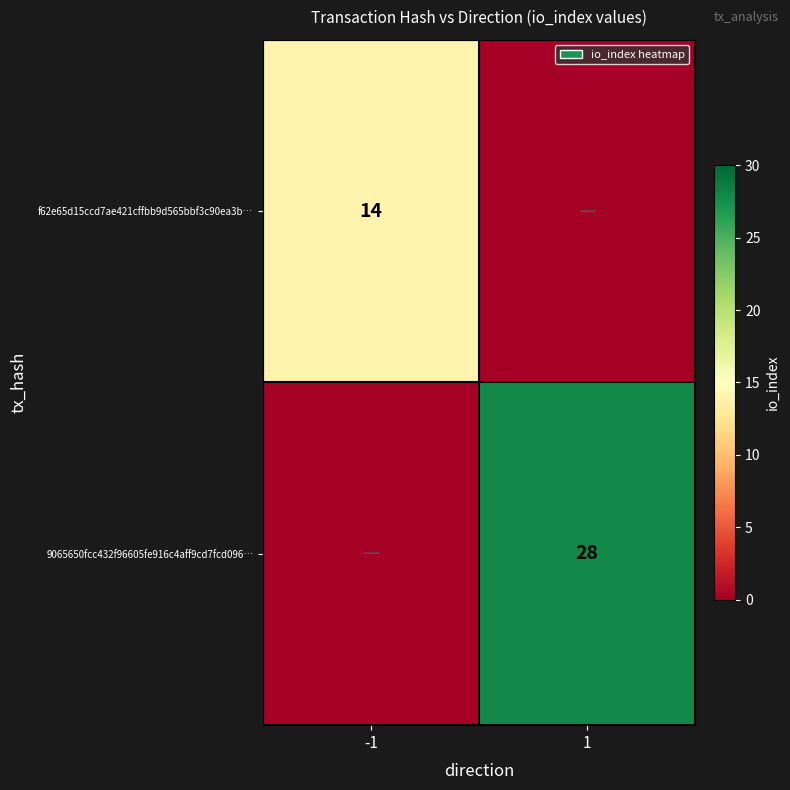

The value of f62e65d15ccd7ae421cffbb9d565bbf3c90ea3b… at -1 is 14. True or false?

True